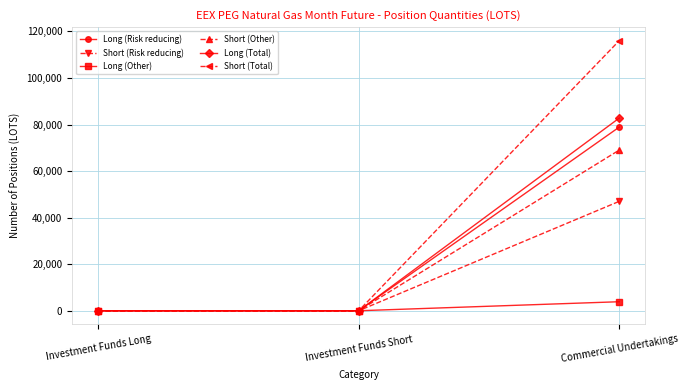

Which series has the largest total across all categories?

Short (Total)